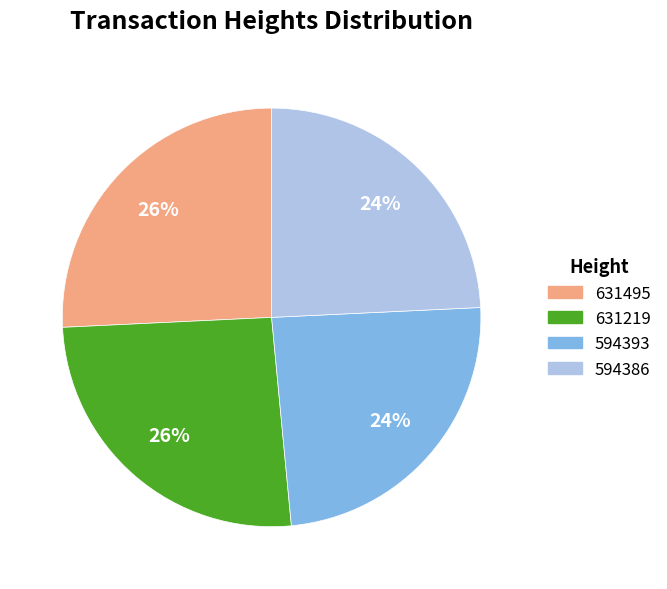

Is the sum of 631495 and 631219 greater than half?

Yes